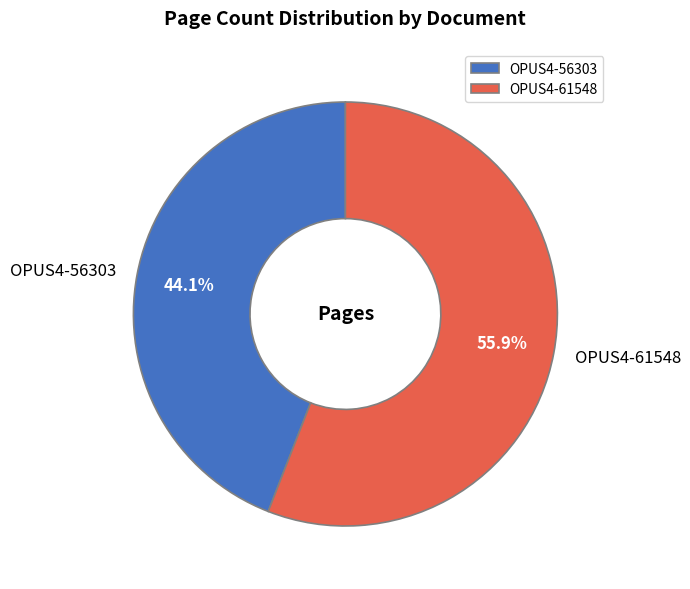

The OPUS4-56303 slice represents 44% of the pie. True or false?

True